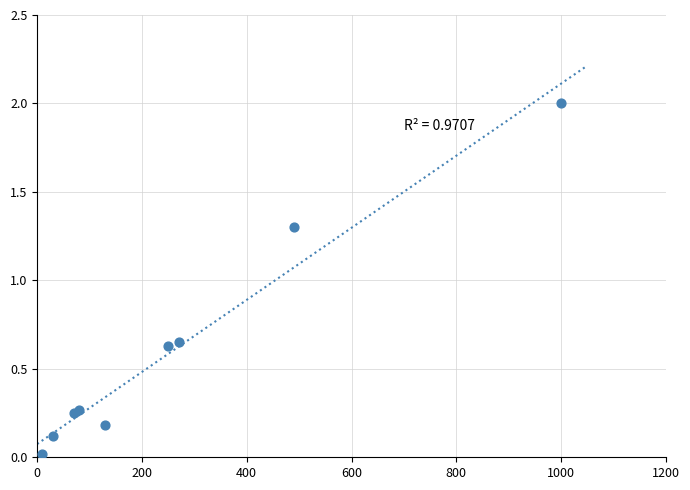

What Y value in the scatter plot is closest to 1?

1.3